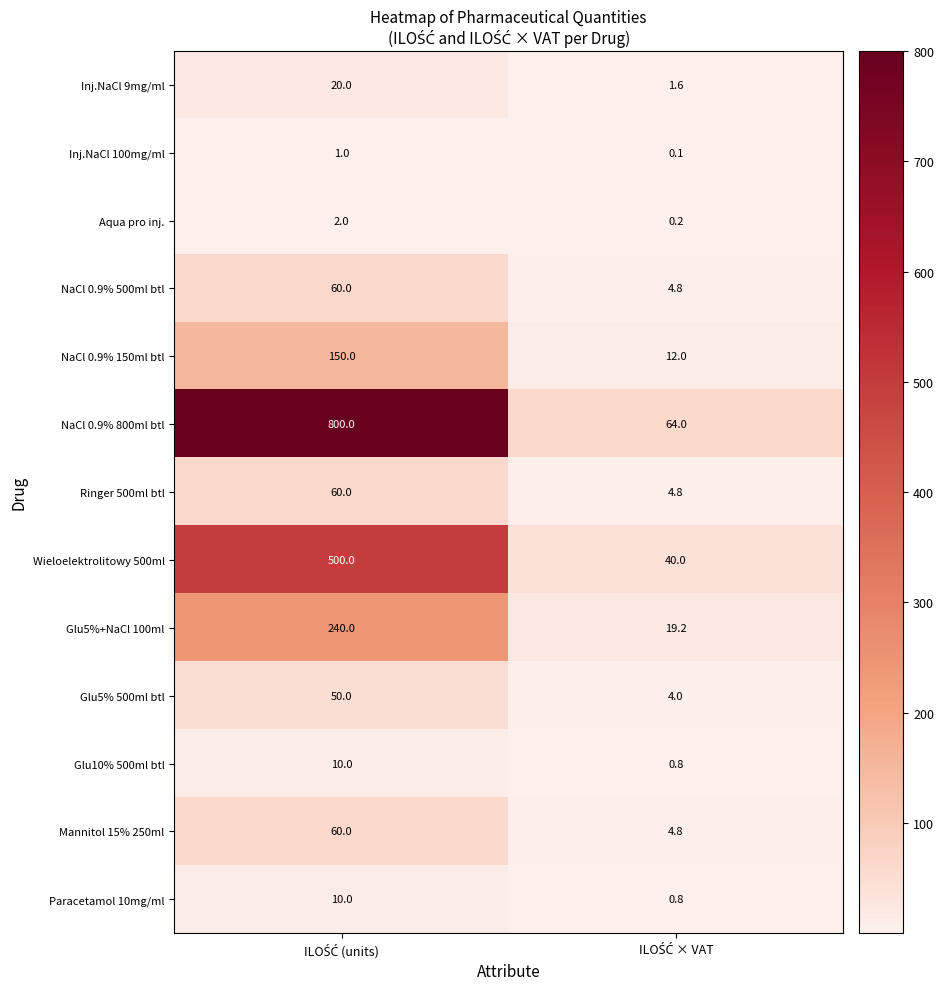

Which series has the largest range (max minus min)?

NaCl 0.9% 800ml btl